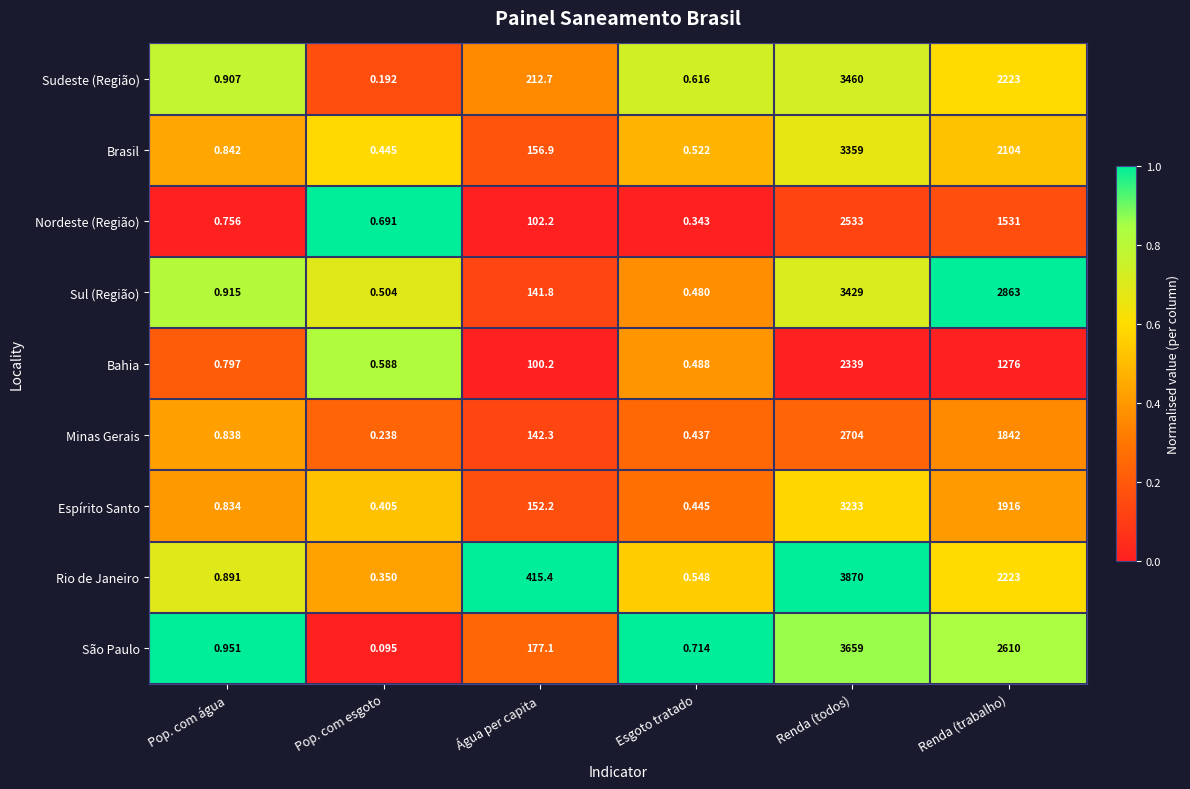

Where is Espírito Santo nearest to the value 1616?

Renda (trabalho)